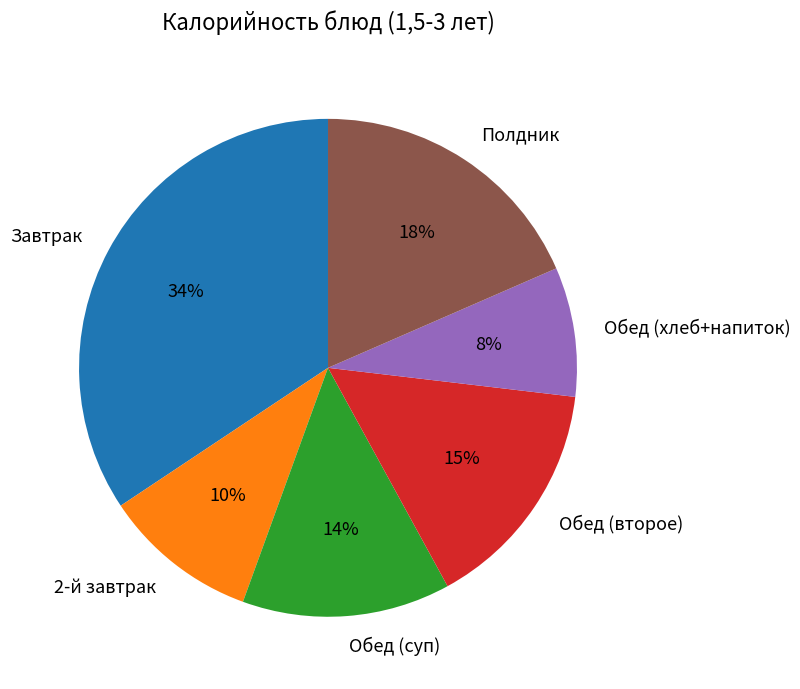

Combined, do Обед (суп) and 2-й завтрак account for over 50%?

No